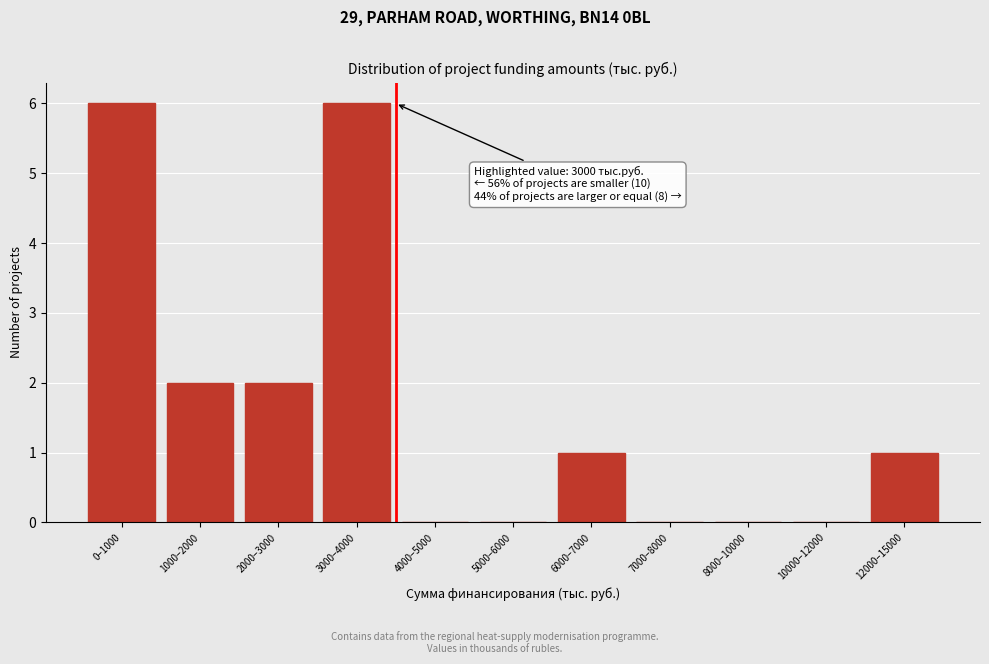

Reading right to left, extract all data points from this chart.

12000–15000=1	10000–12000=0	8000–10000=0	7000–8000=0	6000–7000=1	5000–6000=0	4000–5000=0	3000–4000=6	2000–3000=2	1000–2000=2	0–1000=6